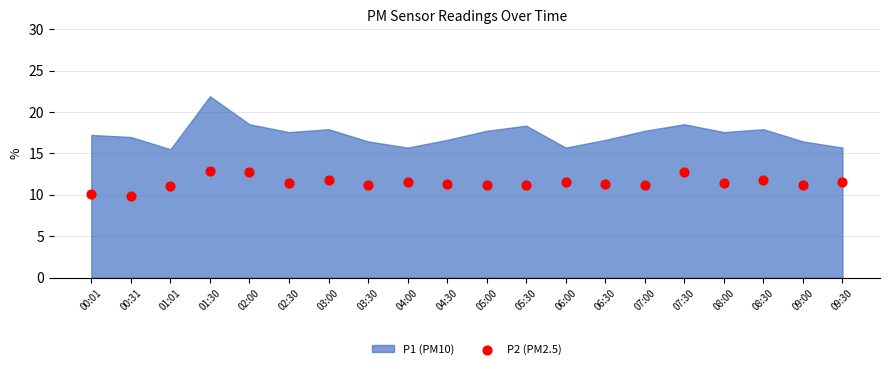

What is the range of Y values (max minus min)?

3.1